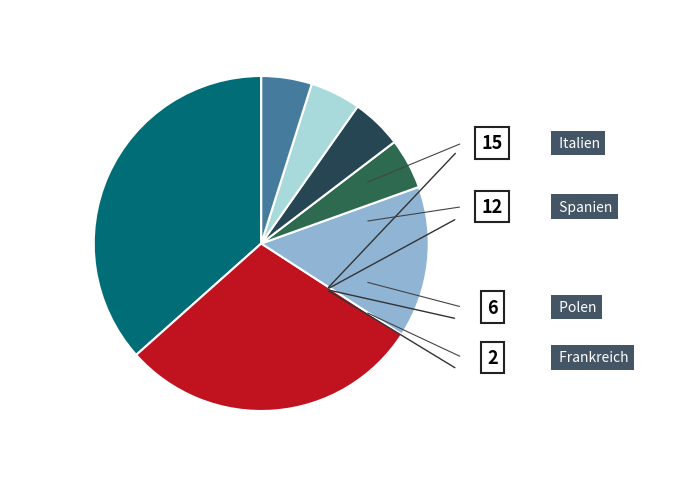

Which slice is the smallest?

Frankreich